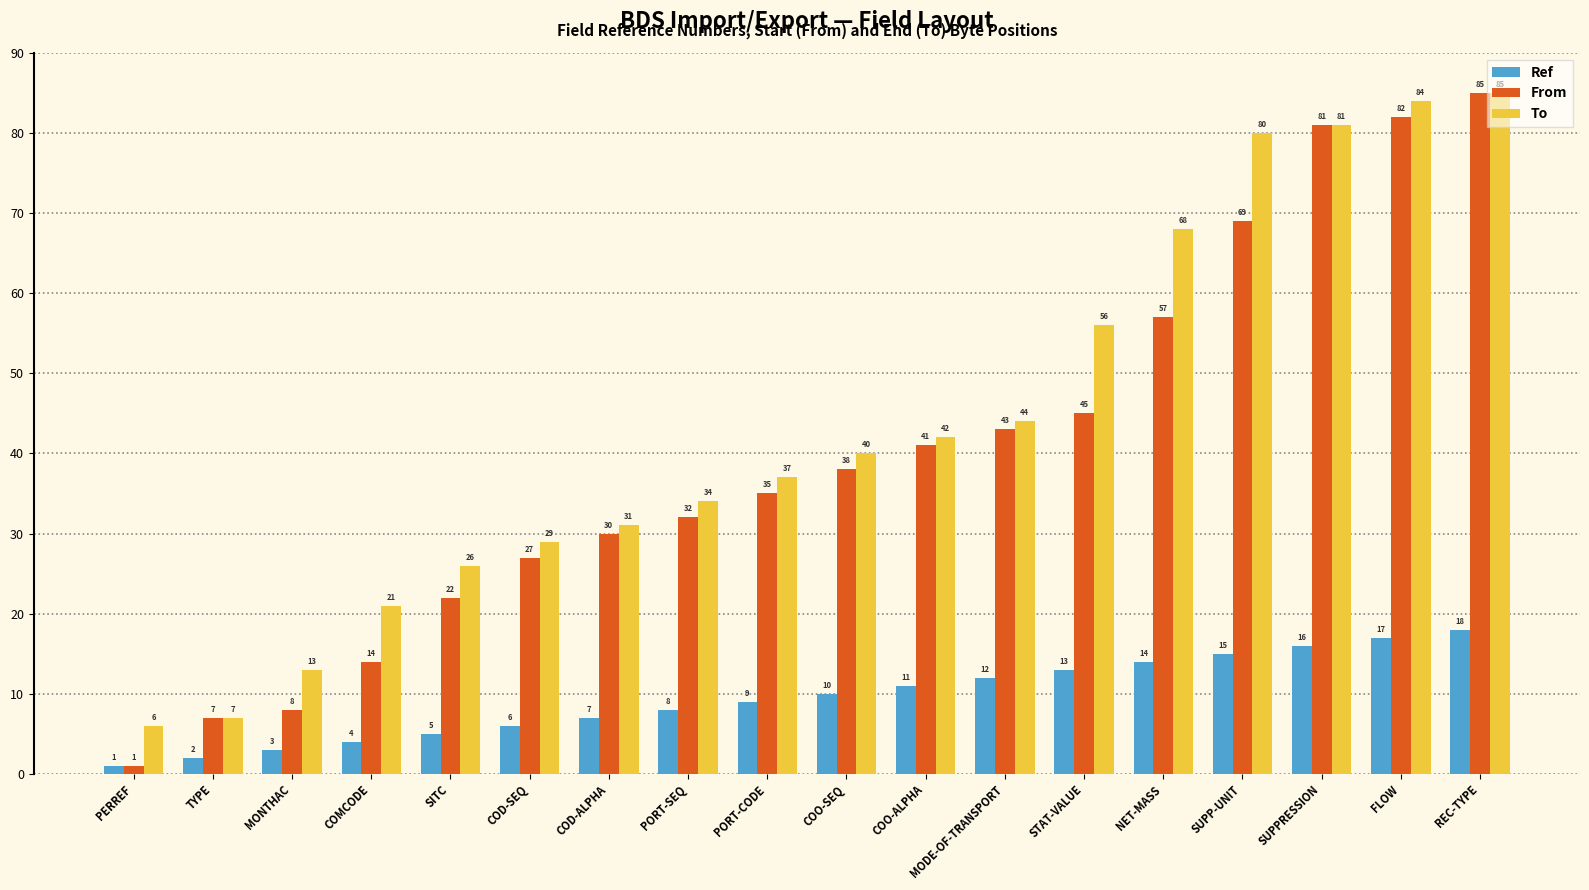

What are all the series names shown in the legend?

Ref, From, To